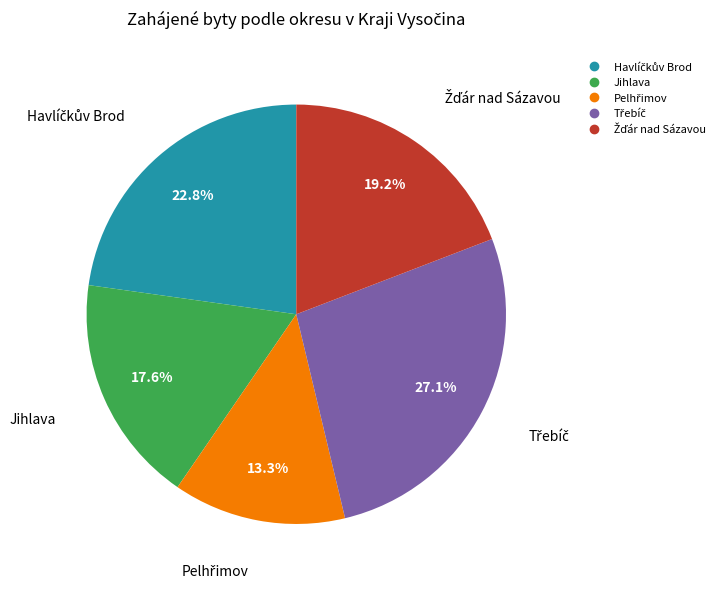

Is Jihlava the majority of the pie?

No